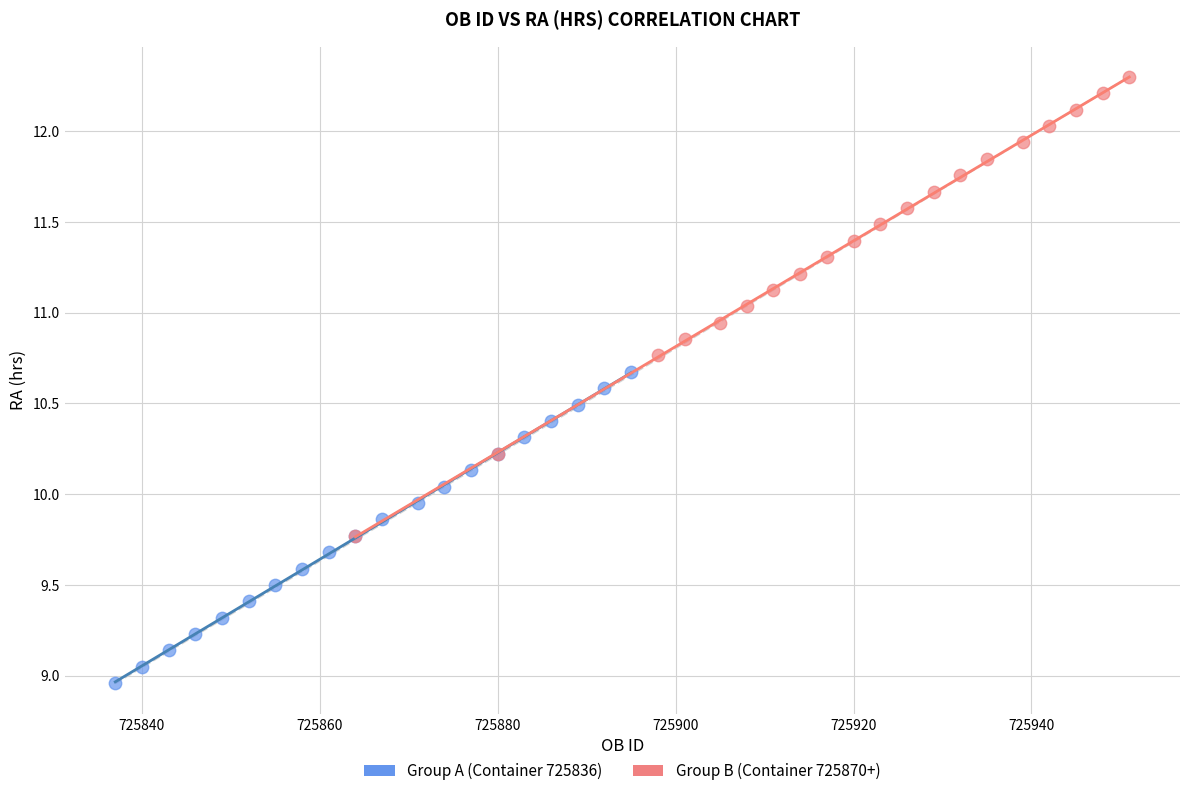

Which series reaches the minimum Y coordinate?

Group A (Container 725836)